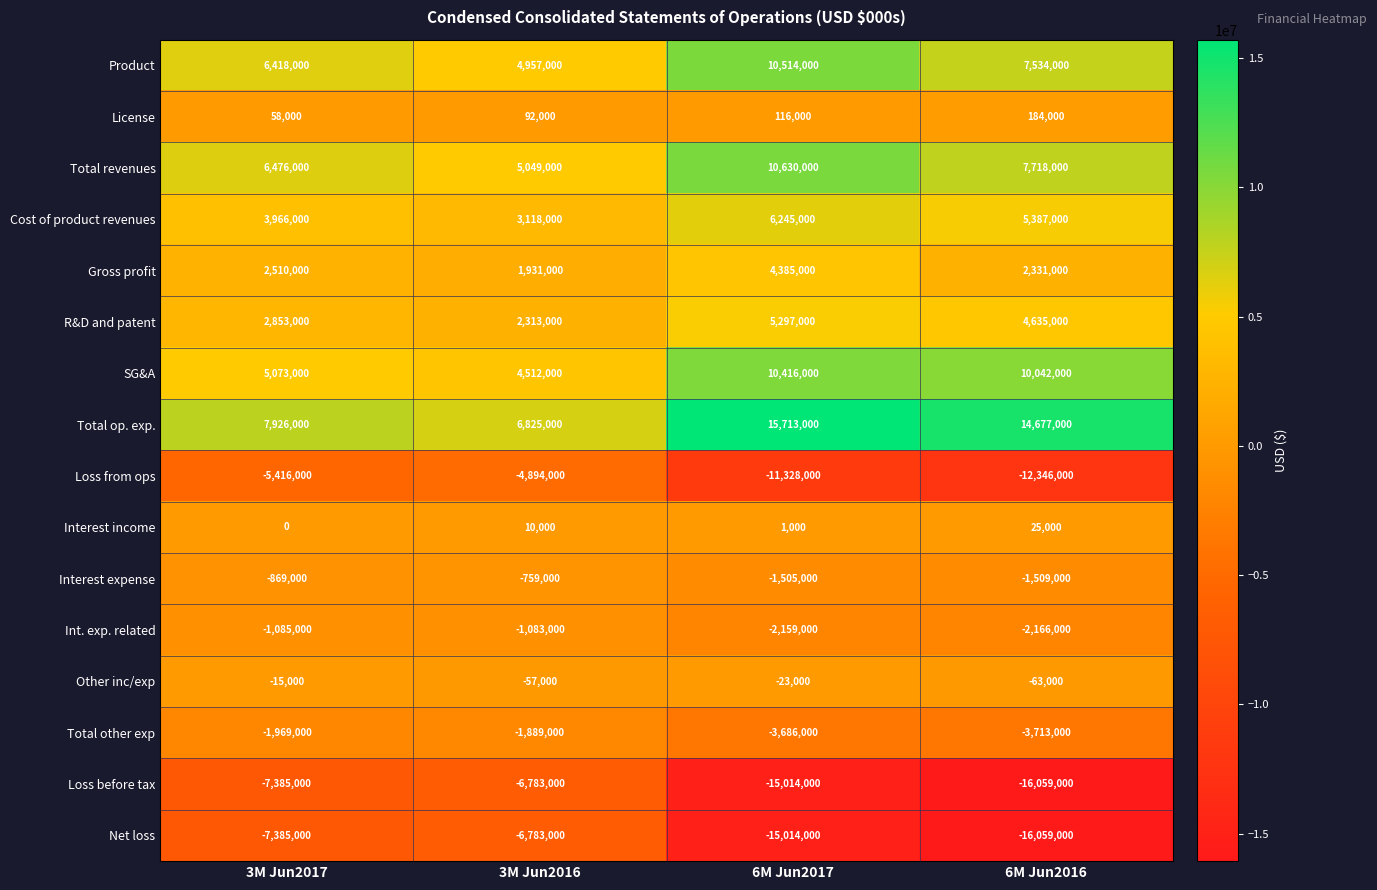

At how many categories does at least one series exceed 13819898?

2